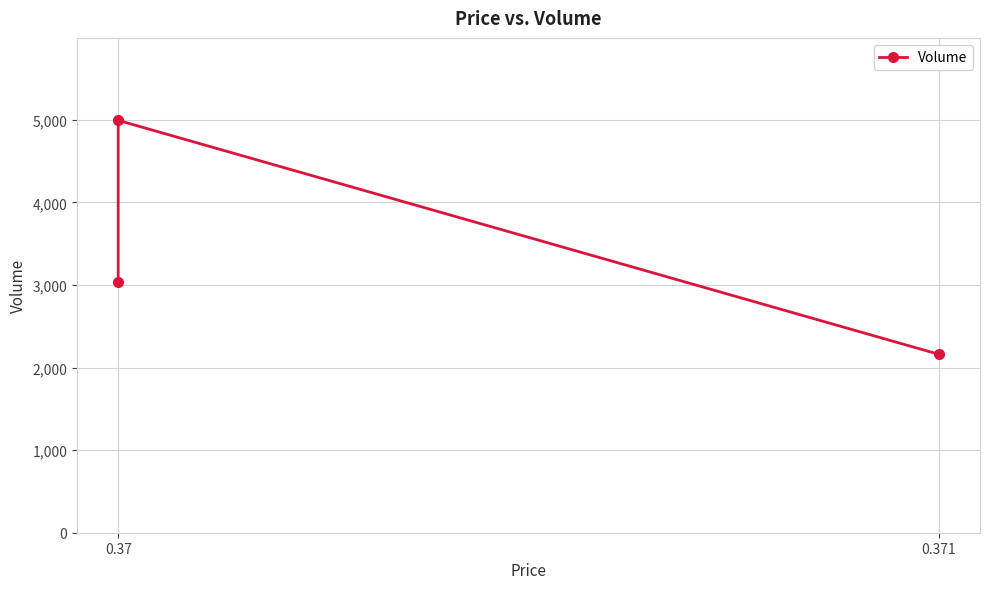

How many lines are shown in the chart?

1